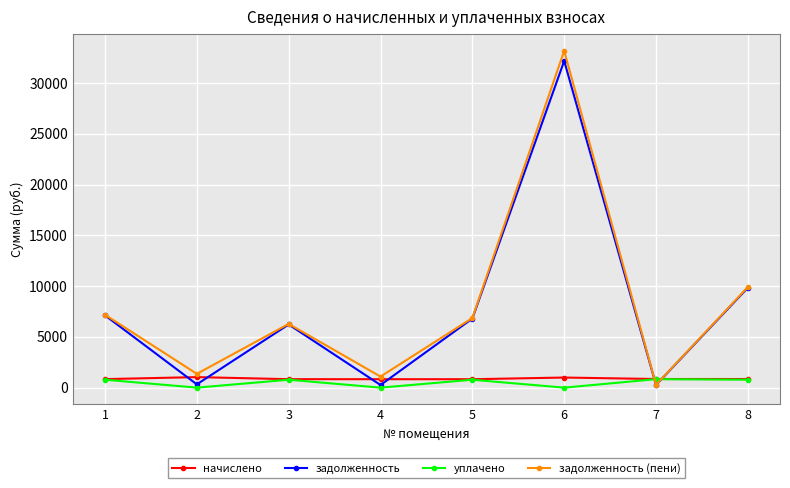

What is the approximate value of уплачено at 8?

782.4